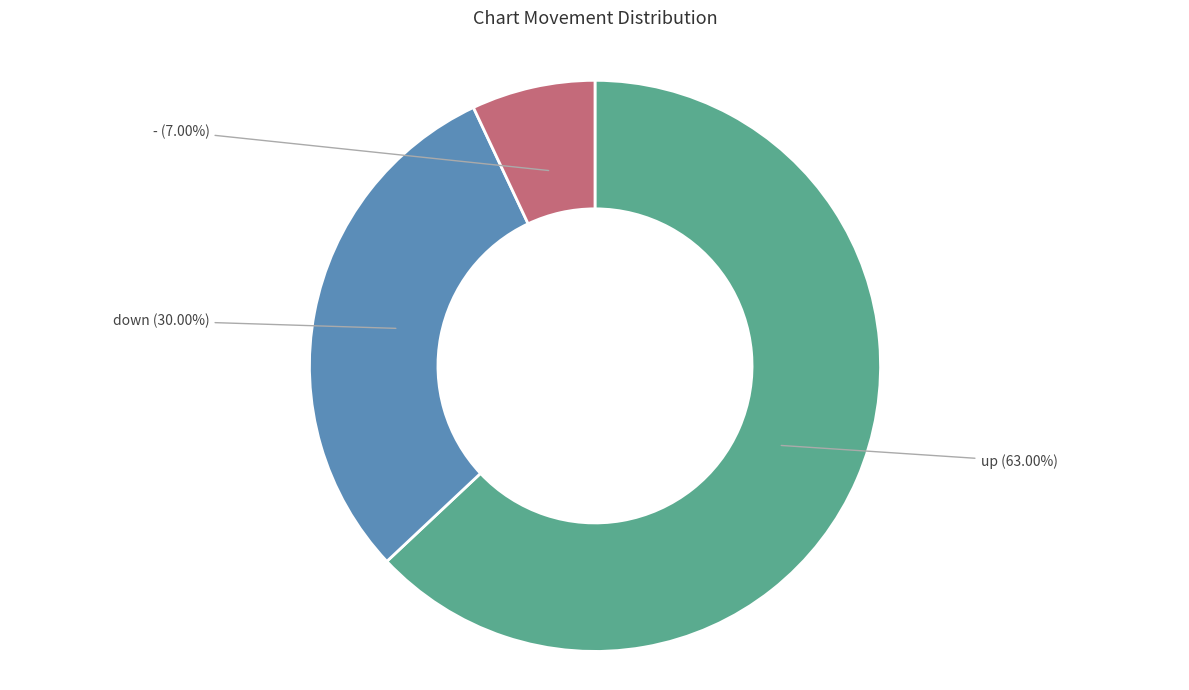

Is there a majority slice in this chart?

Yes